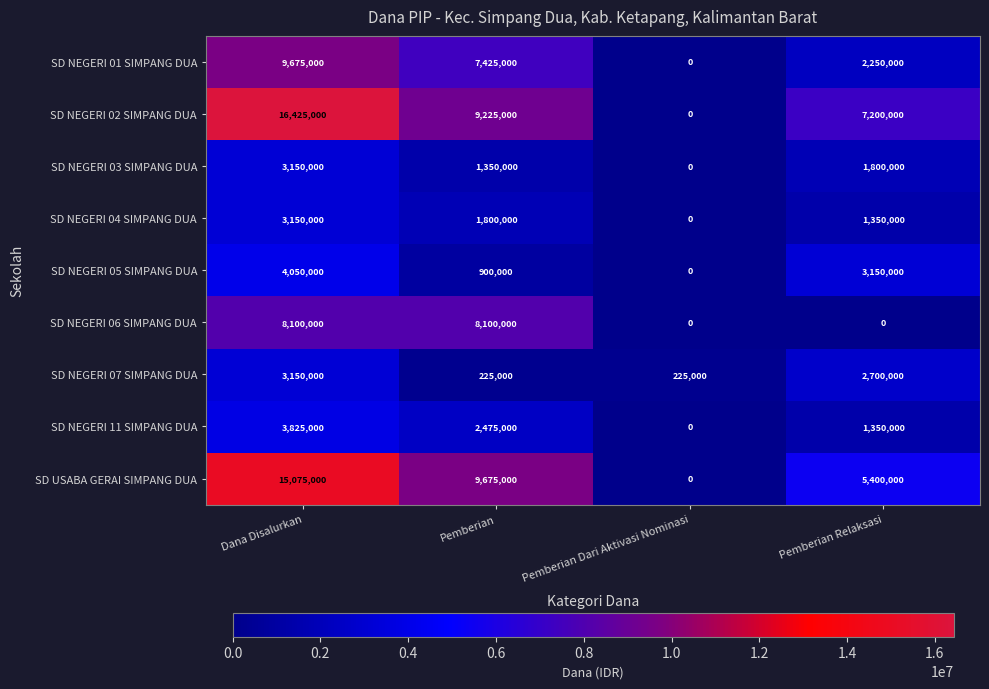

What is the difference between the highest and lowest values at Pemberian?

9450000